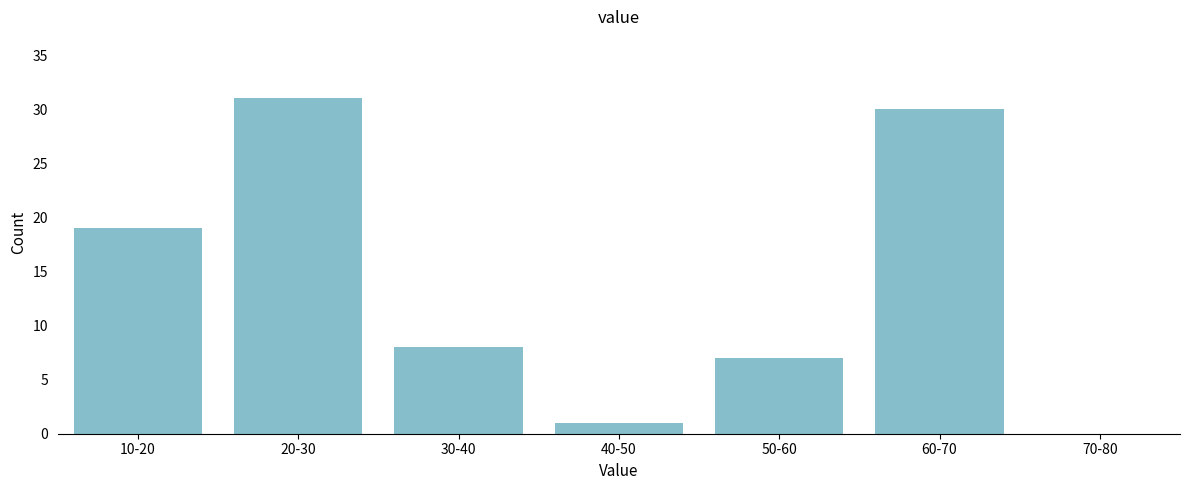

Reading left to right, what are all the values shown in this chart?

10-20=19	20-30=31	30-40=8	40-50=1	50-60=7	60-70=30	70-80=0